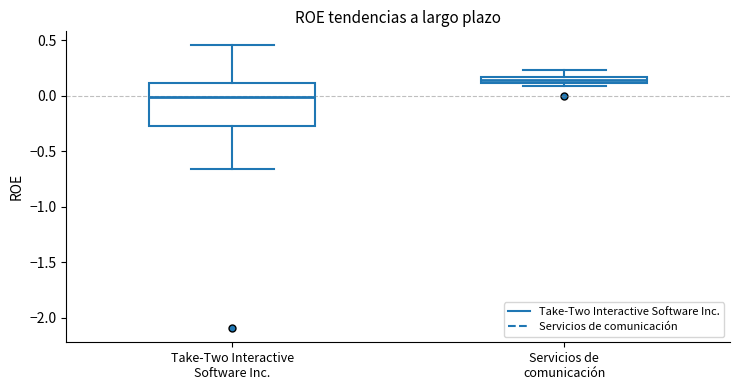

Where does the upper whisker of the box for Servicios de comunicación end on the y-axis? The values are not printed on the chart, so give them approximately, as read against the axis.

0.25